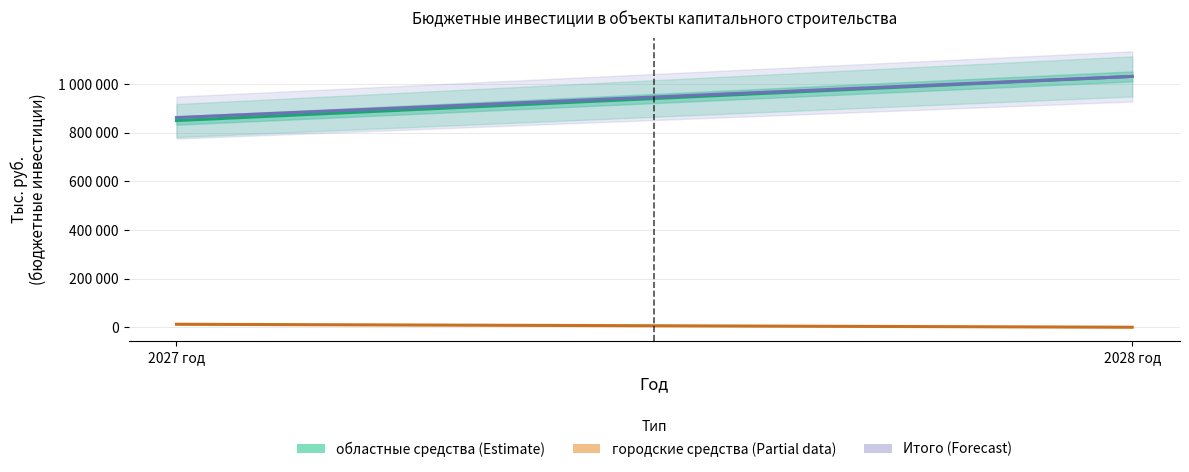

What value does the Итого series have at 2027 год?

863109.3